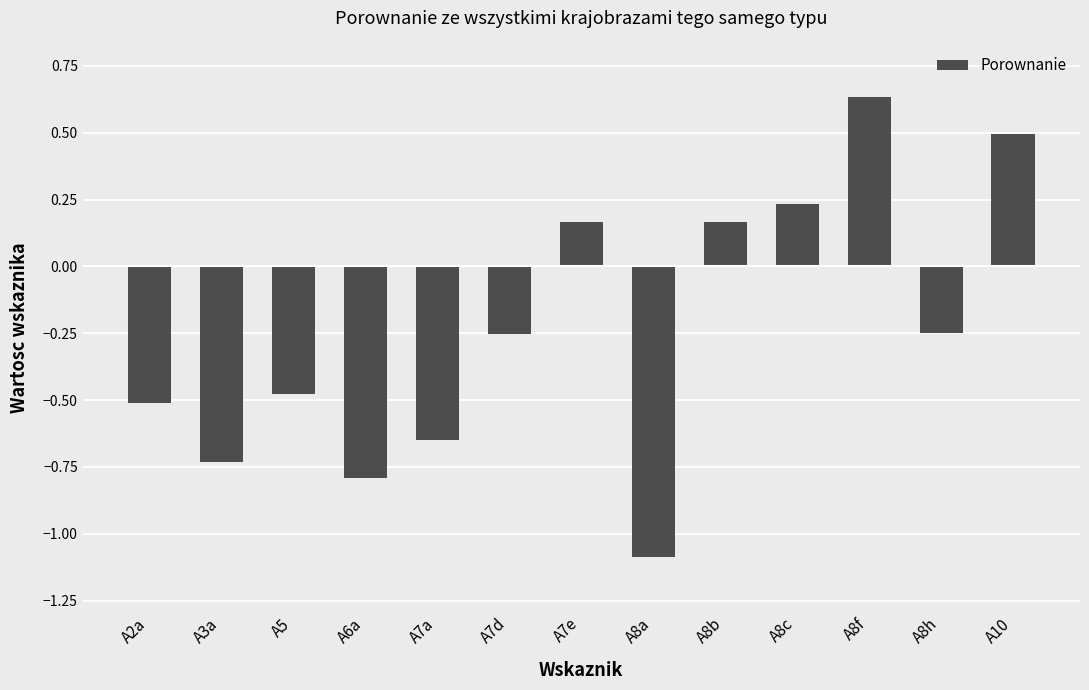

What is the sum of the values at A8c and A10?

0.7